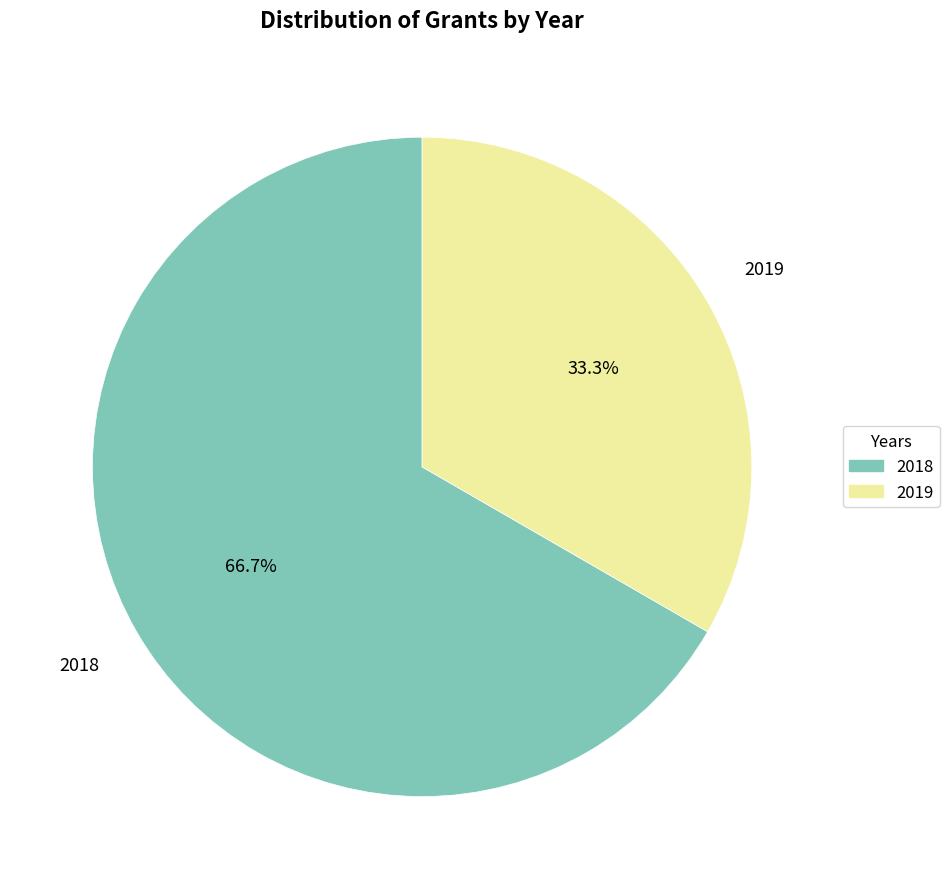

Rank the categories by value from lowest to highest.

2019, 2018